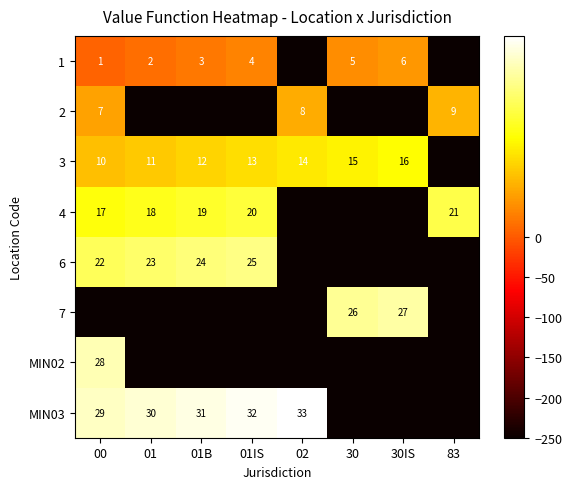

Is it true that 6 equals 10 at 01IS?

False